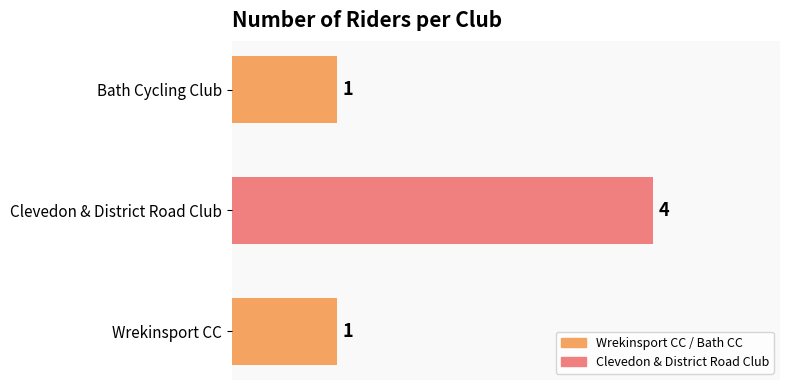

How many values are between 1 and 4?

3